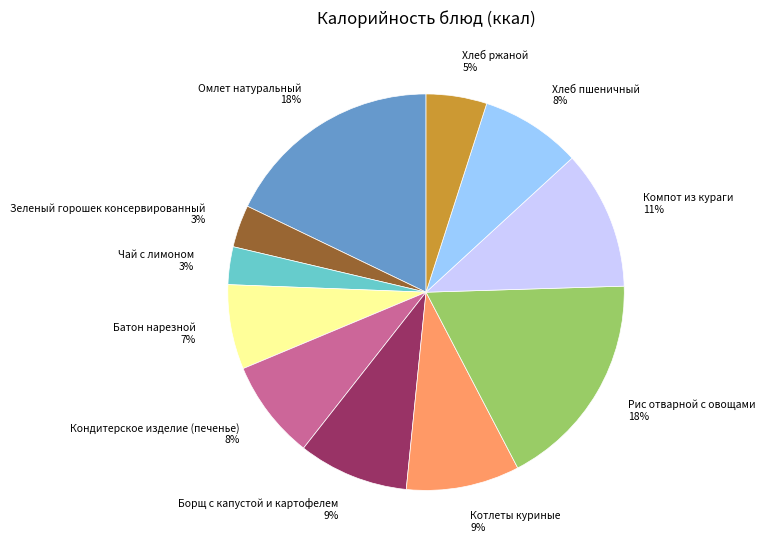

Is there any slice that represents more than half of the pie?

No